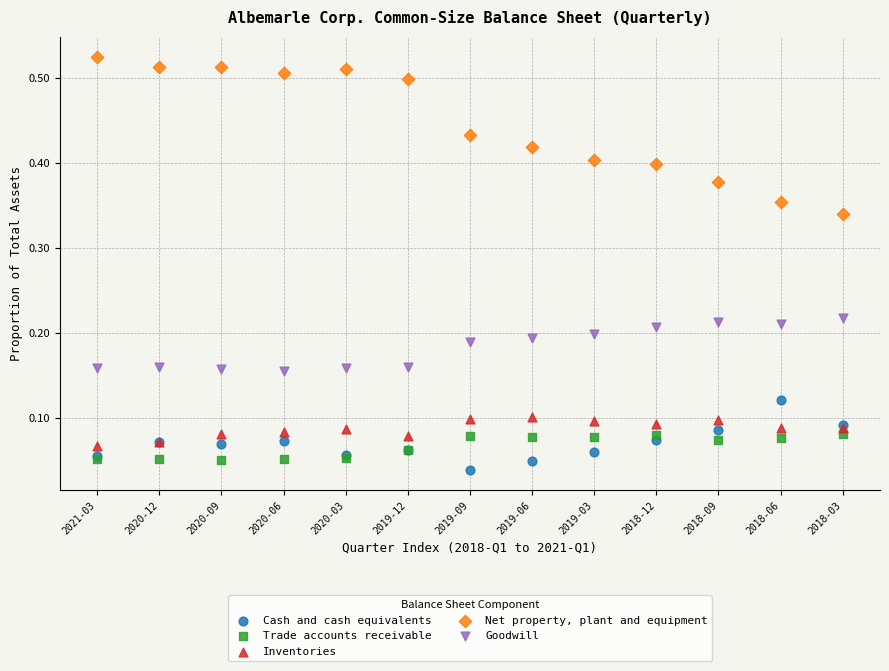

Which series reaches the minimum Y coordinate?

Cash and cash equivalents